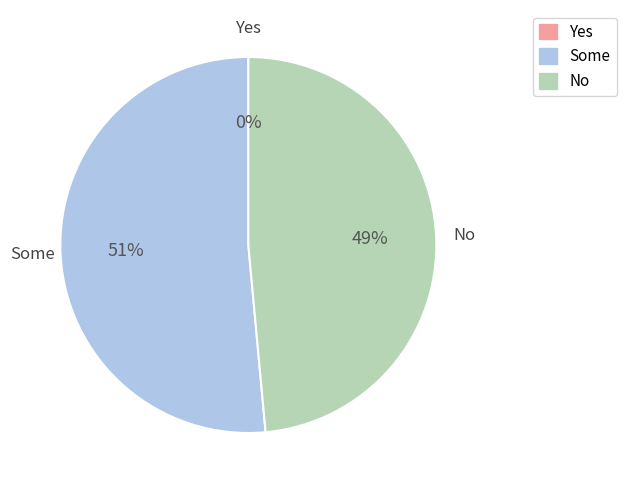

To the nearest percent, what percentage of the pie is No?

49%